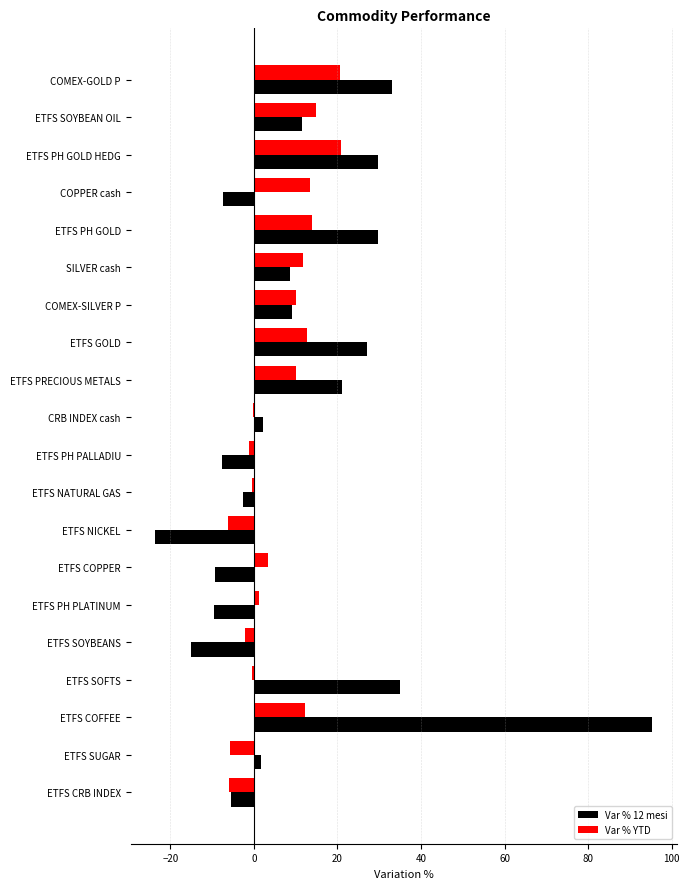

The Var % 12 mesi series shows -7.6 at ETFS PH PALLADIU. True or false?

True